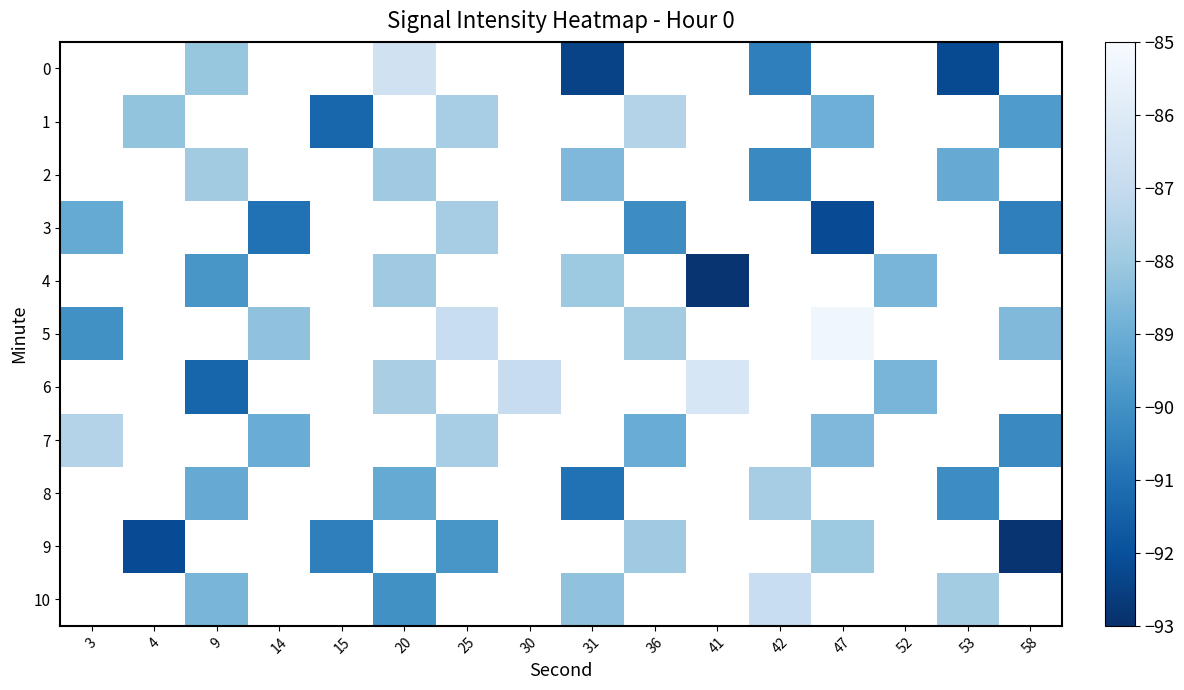

How many series are shown in this chart?

11